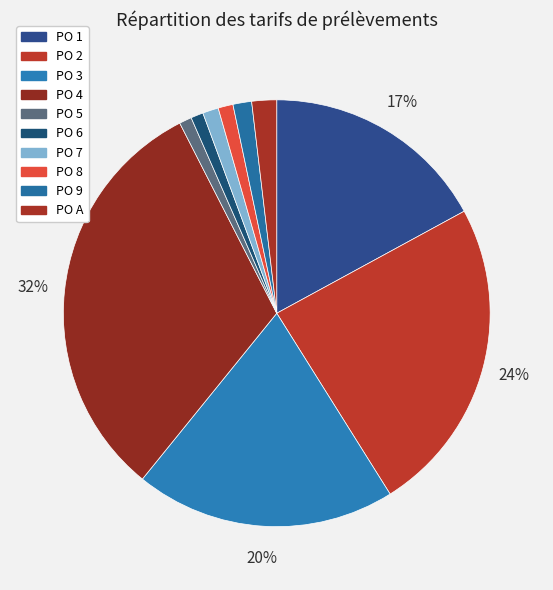

Count the number of slices in the pie.

10